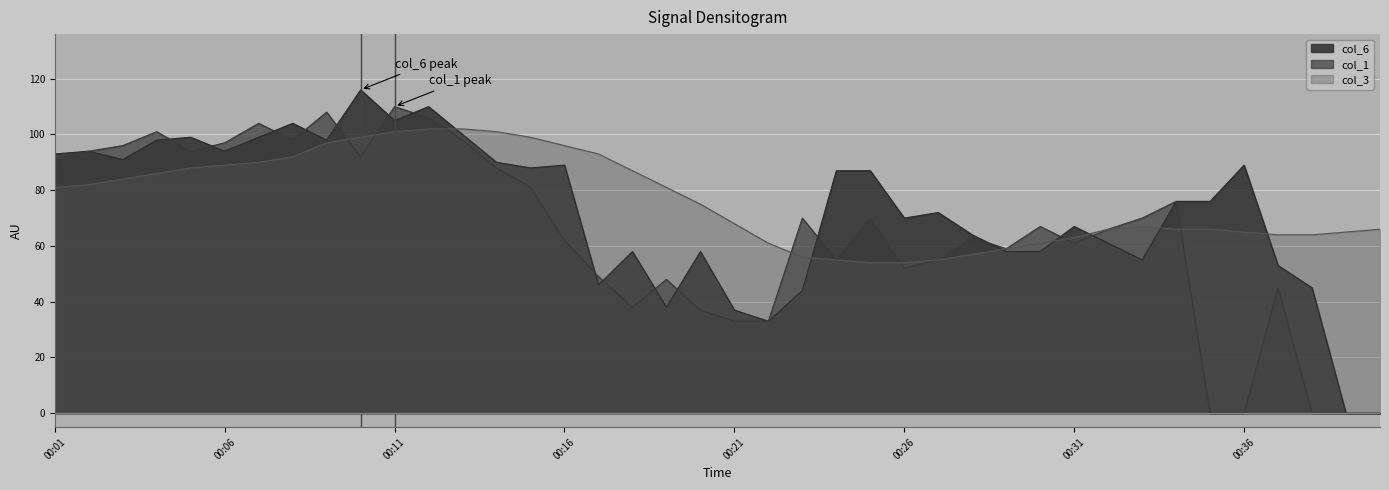

What is the average value of the col_1 series?

64